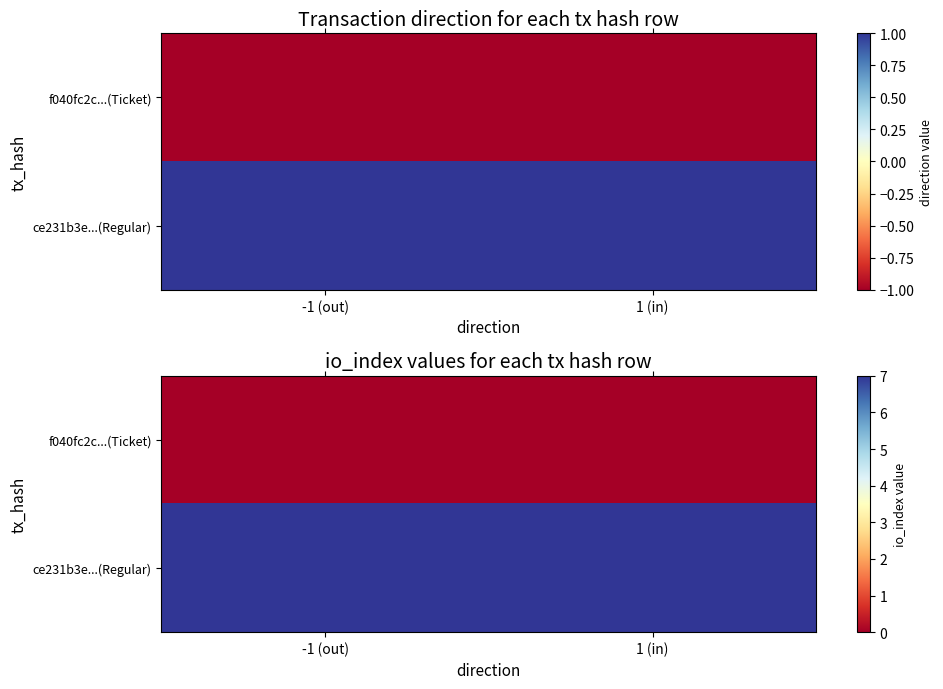

Rank the categories by f040fc2c...(Ticket) value from lowest to highest.

-1 (out), 1 (in)